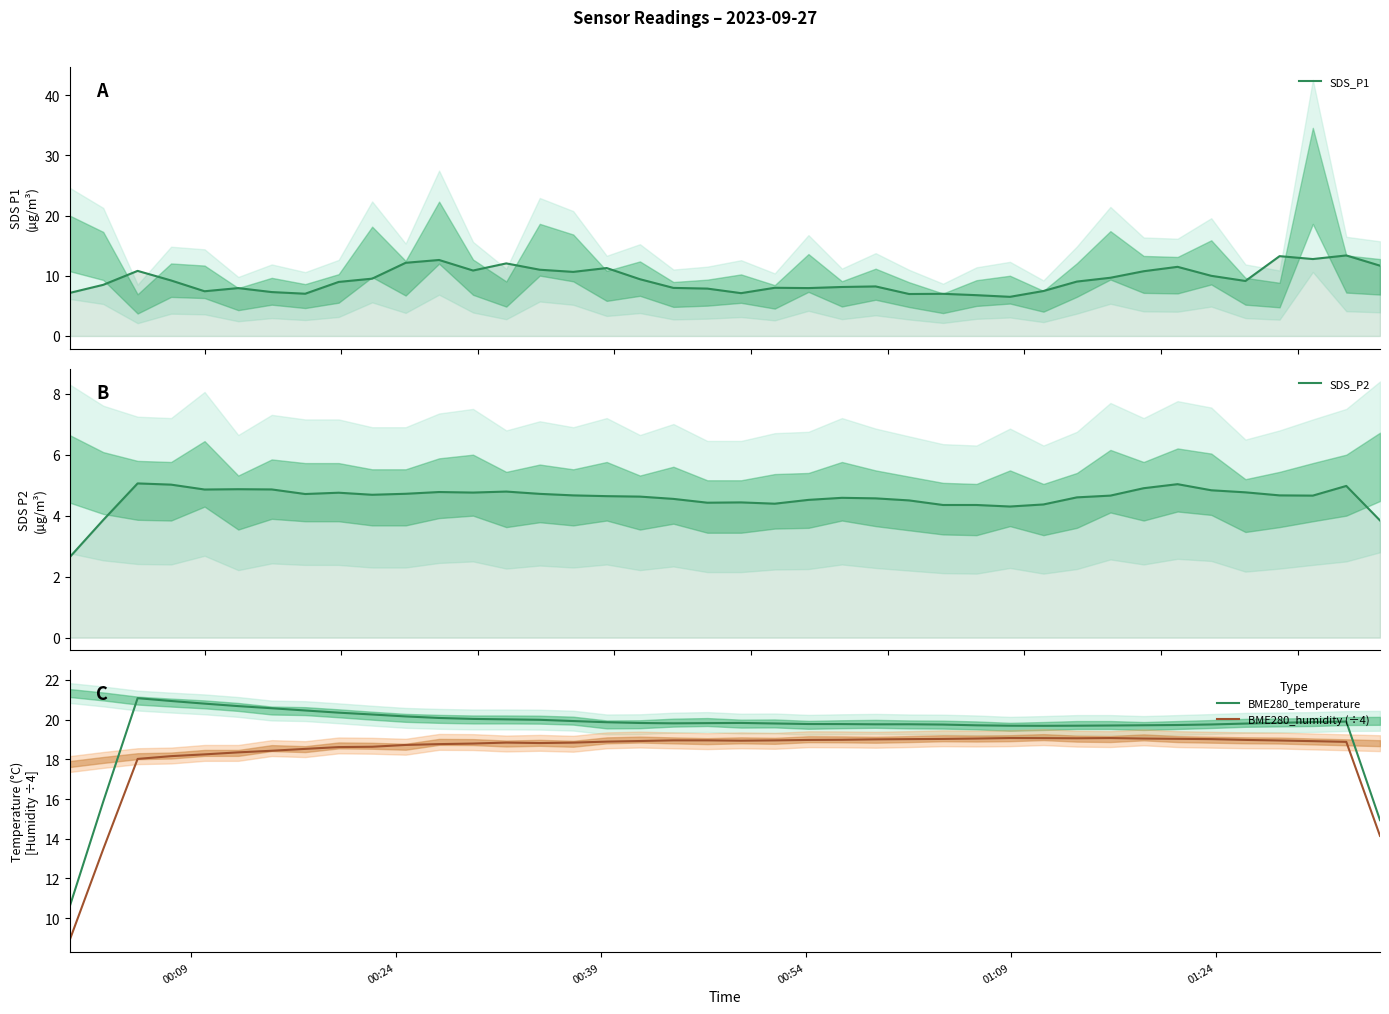

At how many categories does at least one series exceed 20?

12